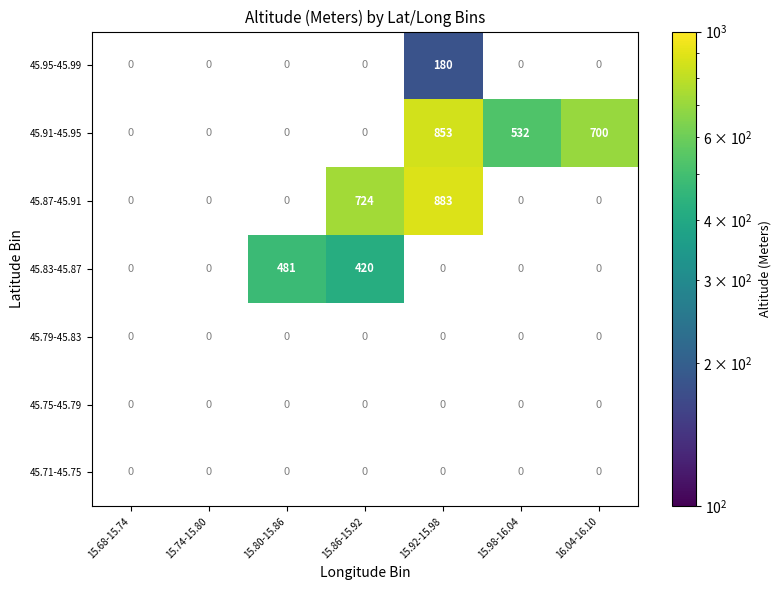

What is the difference between the highest and lowest values at 15.80-15.86?

481